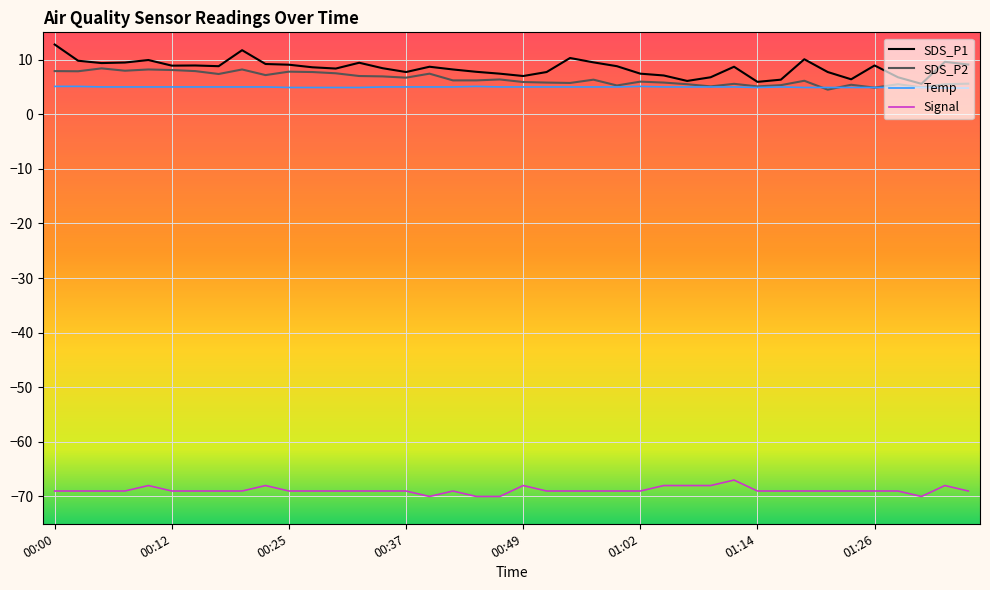

Which series has the widest spread of values?

SDS_P1